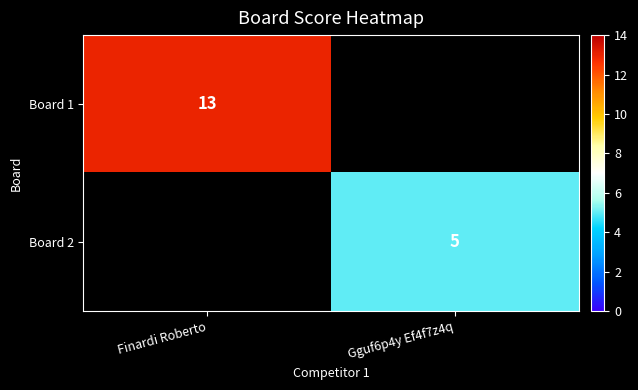

Is it true that Board 1 equals 13 at Finardi Roberto?

True